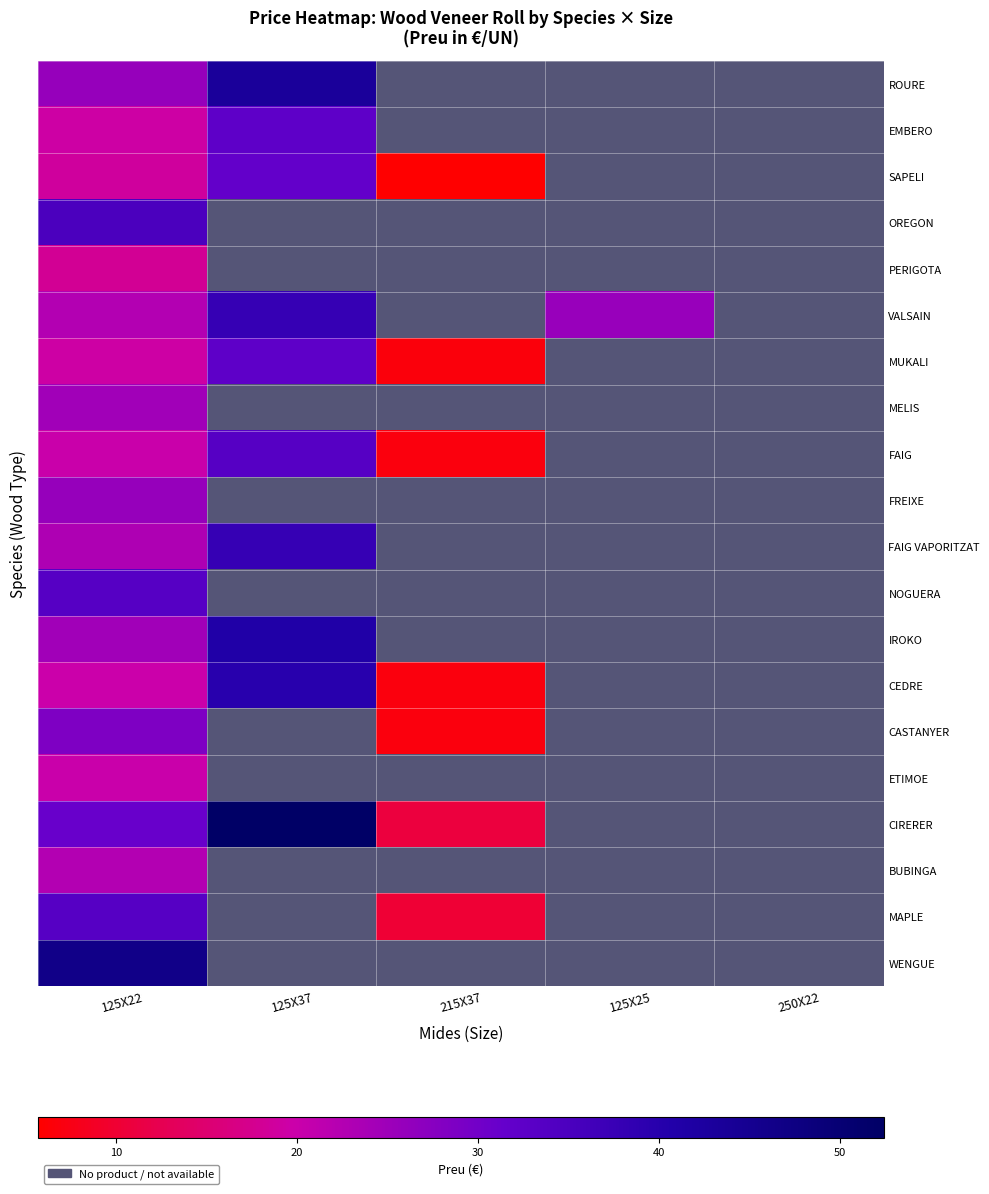

The BUBINGA series shows 22.6 at 125X22. True or false?

True